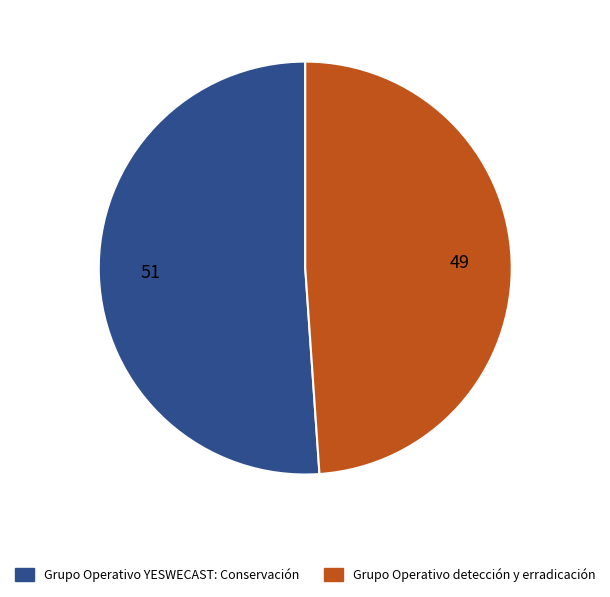

The Grupo Operativo detección y erradicación slice represents 49% of the pie. True or false?

True